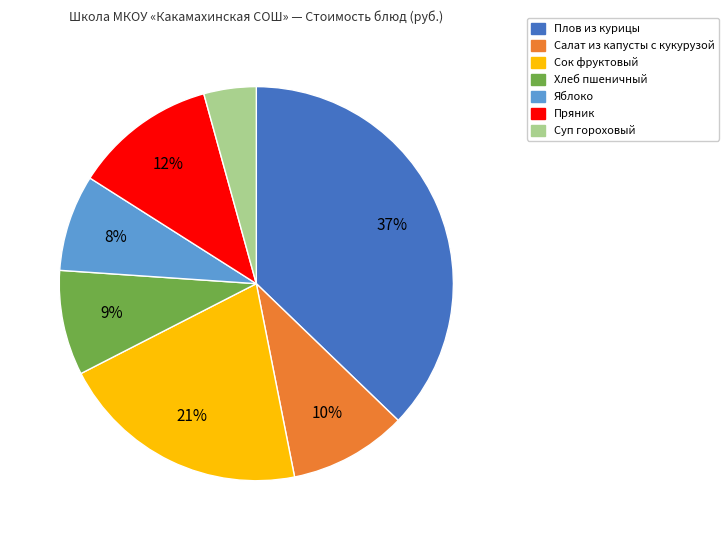

To the nearest percent, what percentage of the pie is Яблоко?

8%